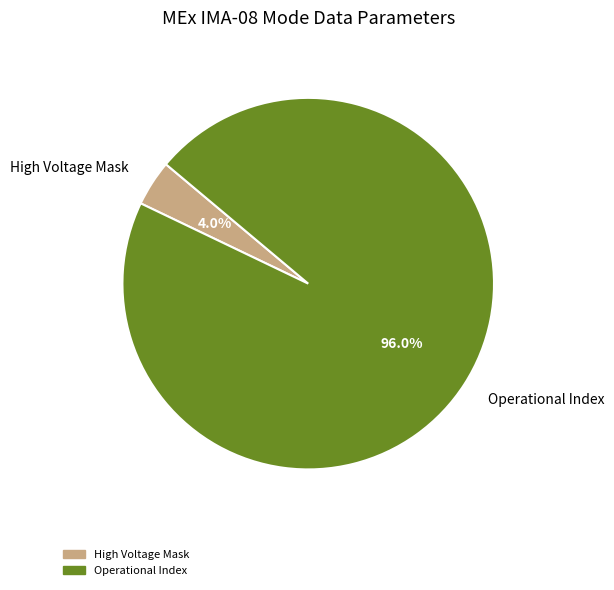

Which category accounts for the majority?

Operational Index